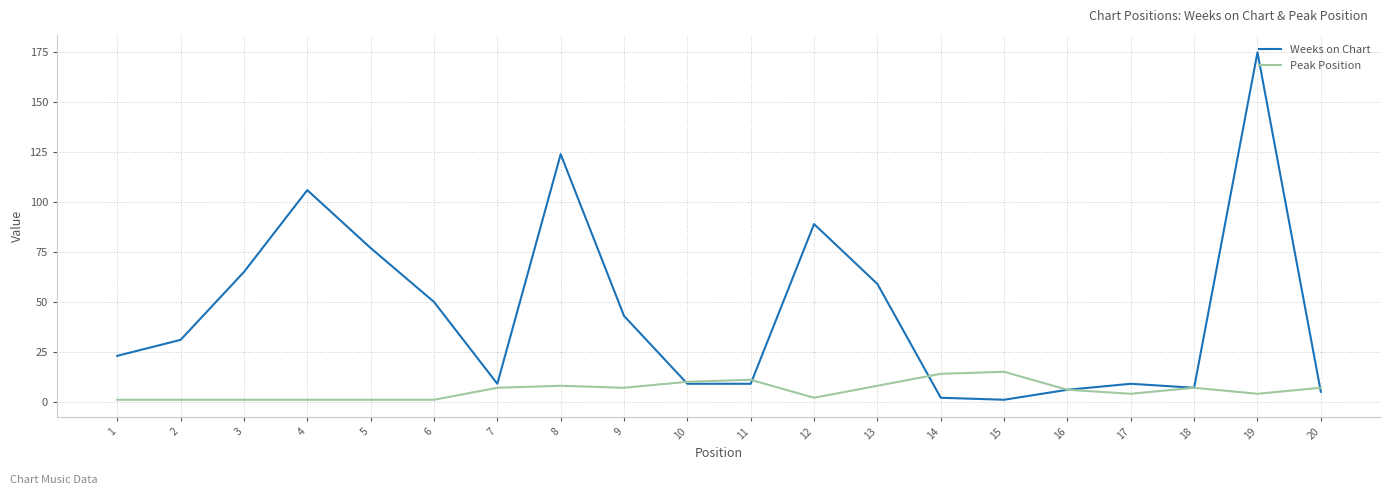

Is this an area chart (filled region under the line)?

No